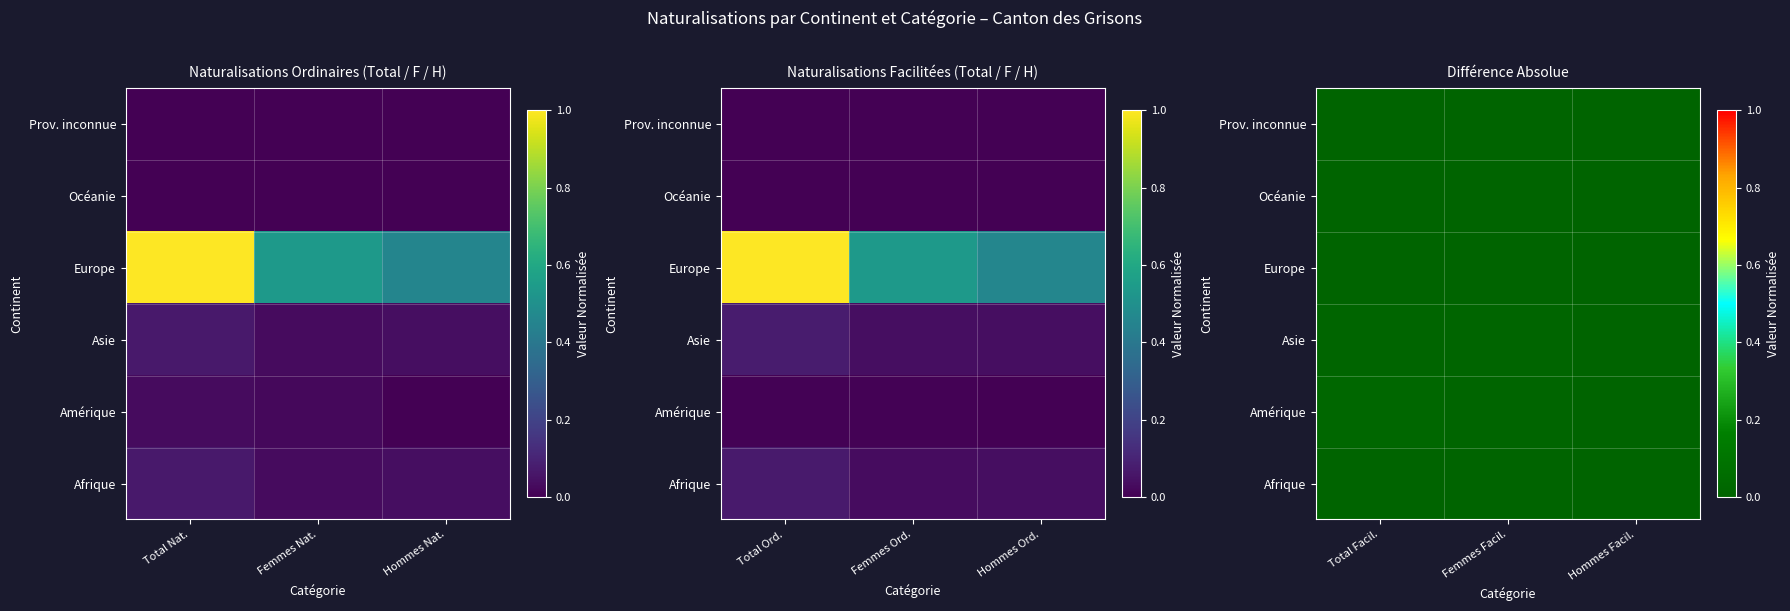

How many Asie values are between 0 and 1?

3